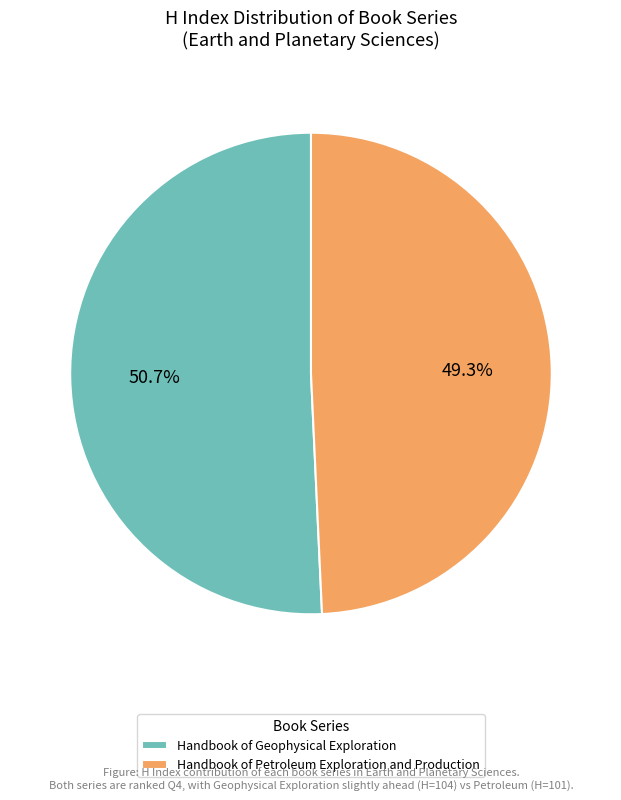

To the nearest percent, what is the difference between the Handbook of Geophysical Exploration and Handbook of Petroleum Exploration and Production slice percentages?

1%